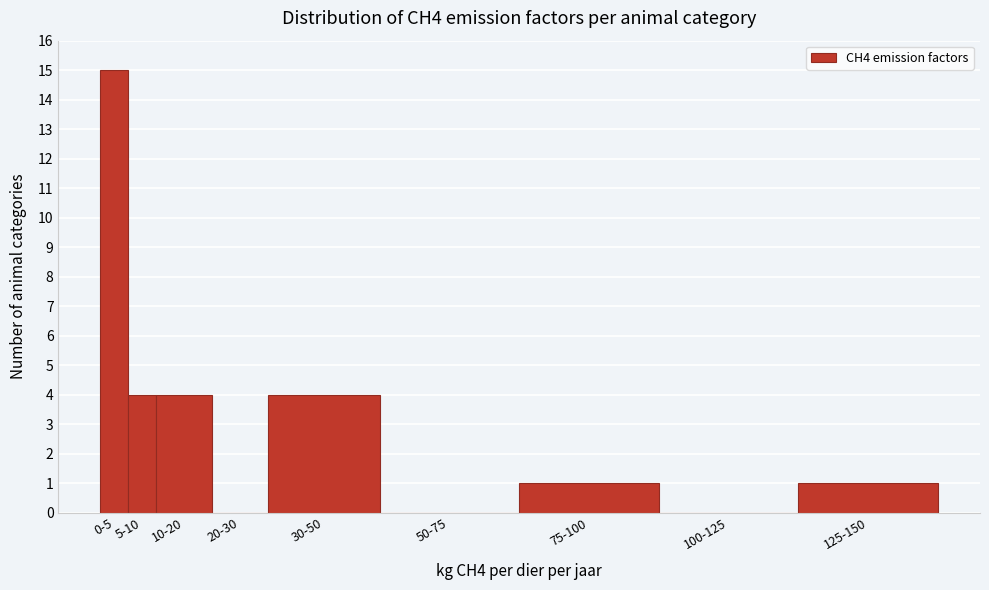

Reading left to right, list all the values displayed in this chart.

0-5=15	5-10=4	10-20=4	20-30=0	30-50=4	50-75=0	75-100=1	100-125=0	125-150=1